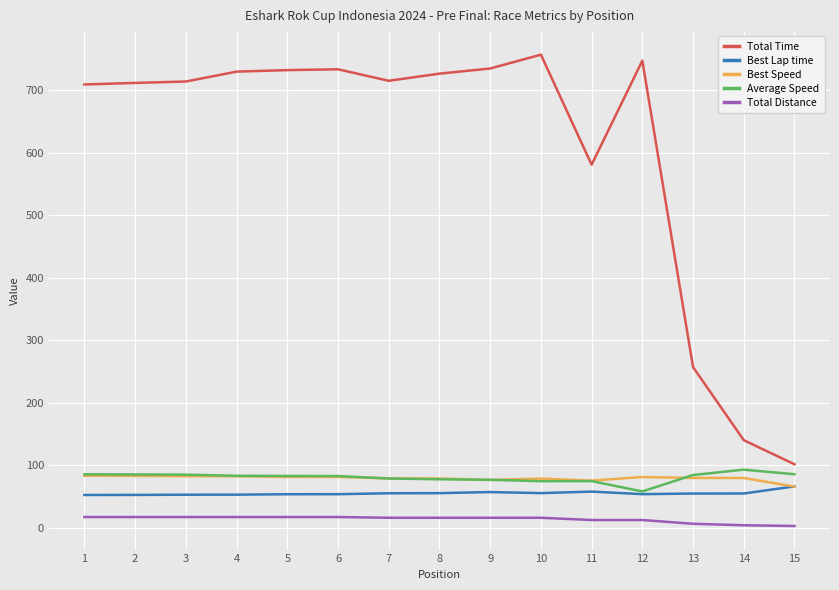

What is the difference between the second highest and minimum values in the Total Time series?

646.5